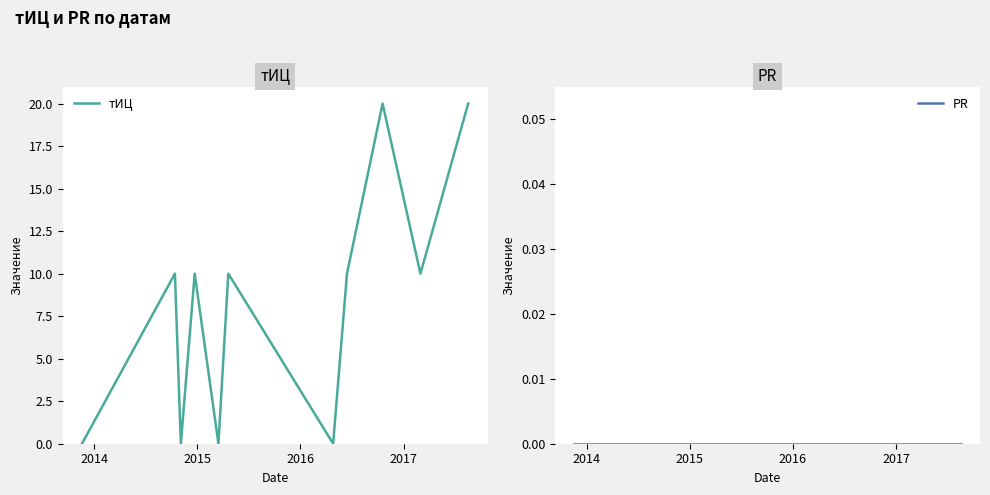

How many values in the тИЦ series are below 10?

4